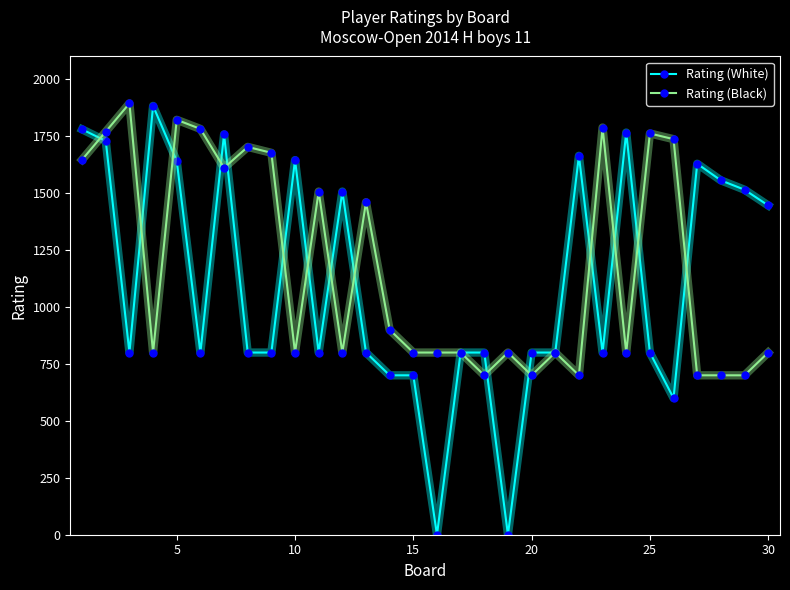

True or false: Rating (White) and Rating (Black) intersect in this chart.

True